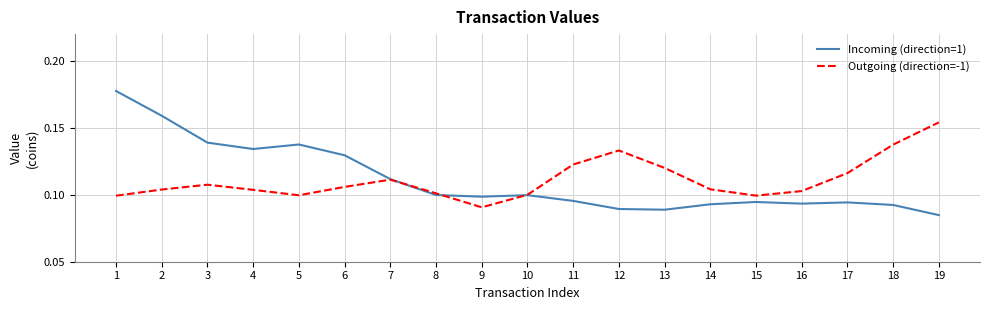

Where is Outgoing (direction=-1) nearest to the value 0?

9